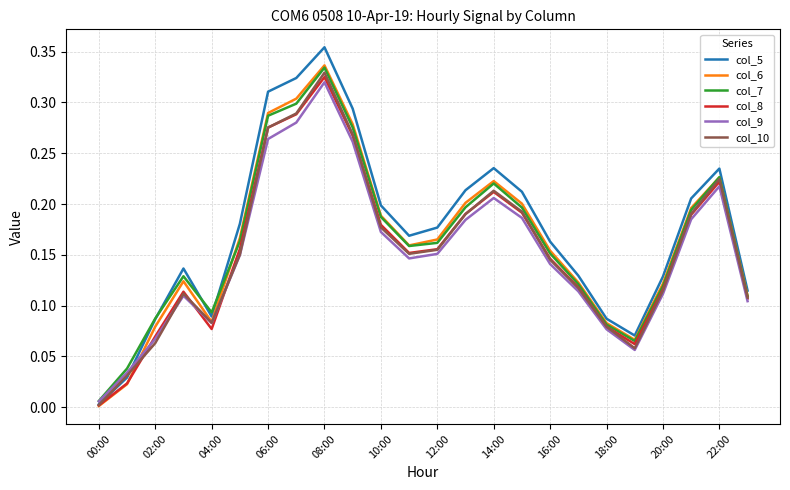

How many series are shown in this chart?

6